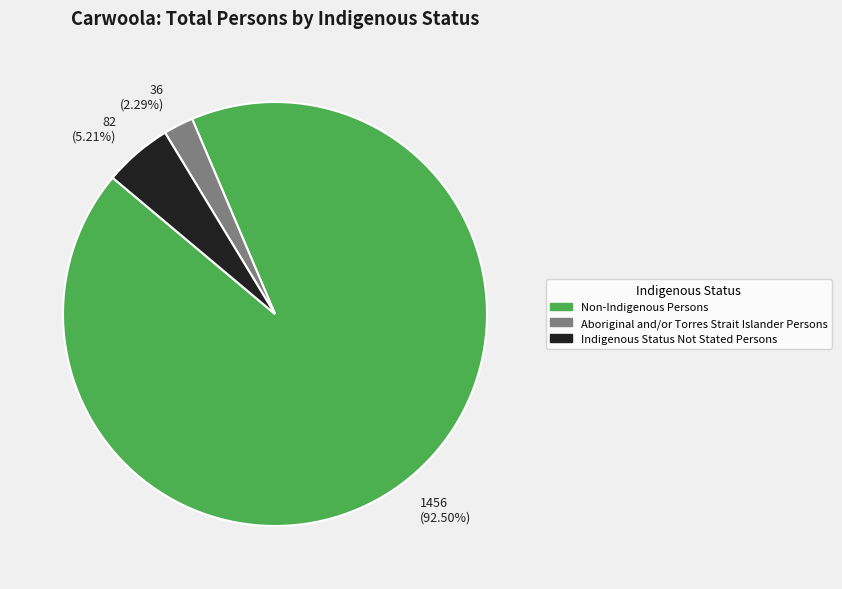

To the nearest percent, what is the average slice percentage?

33%